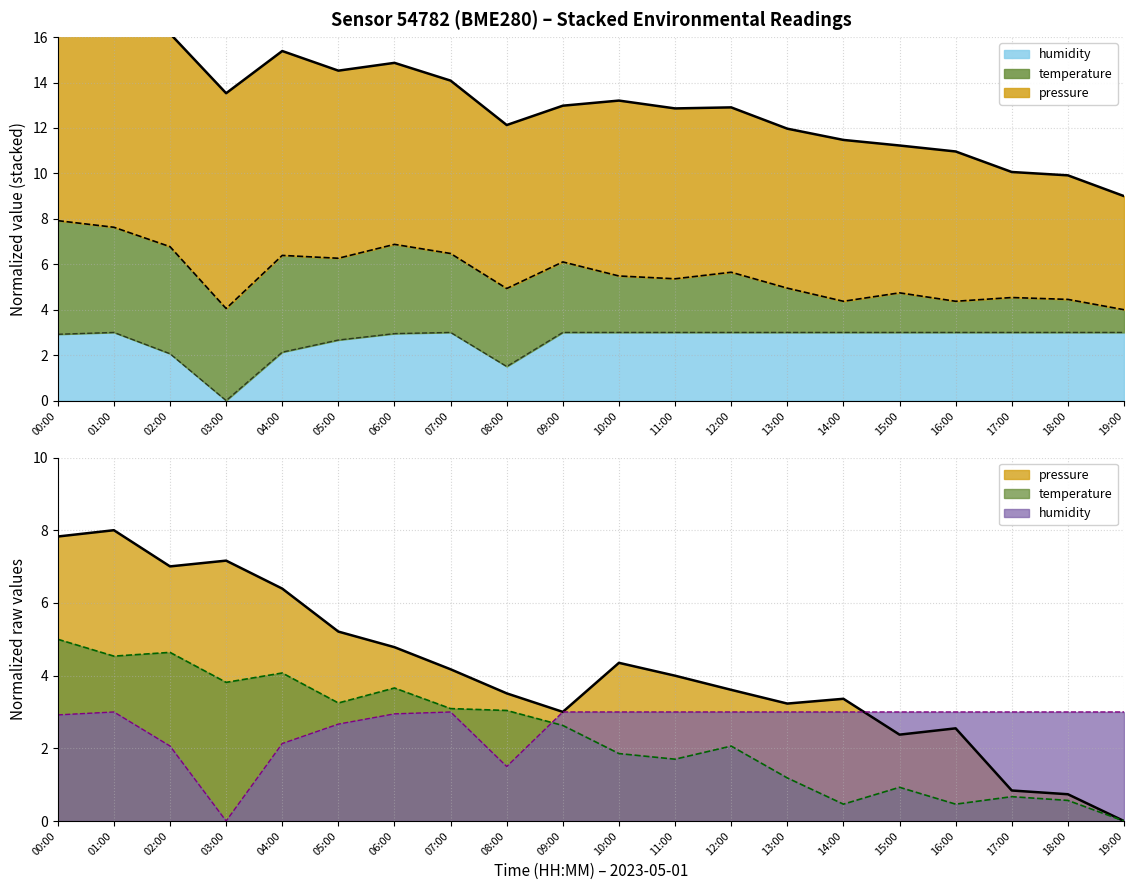

What is the average value of the humidity series?

2.7